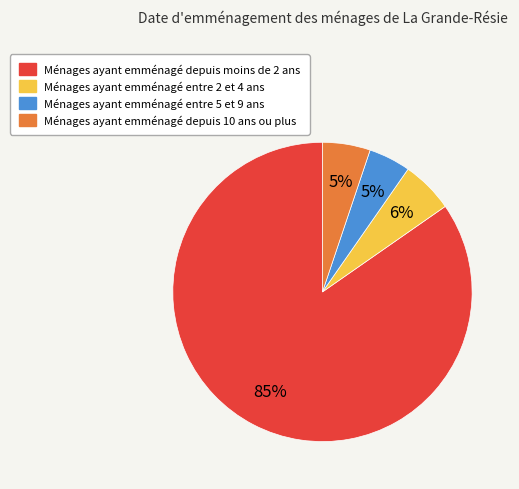

Is there any slice that represents more than half of the pie?

Yes